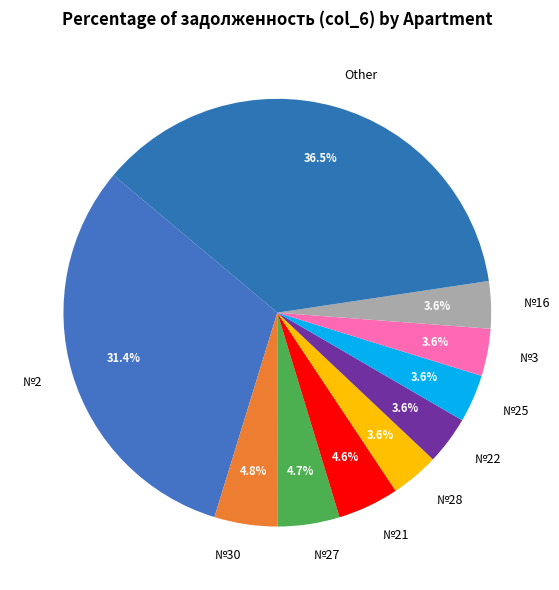

How much of the chart is everything except №3?

96.4%